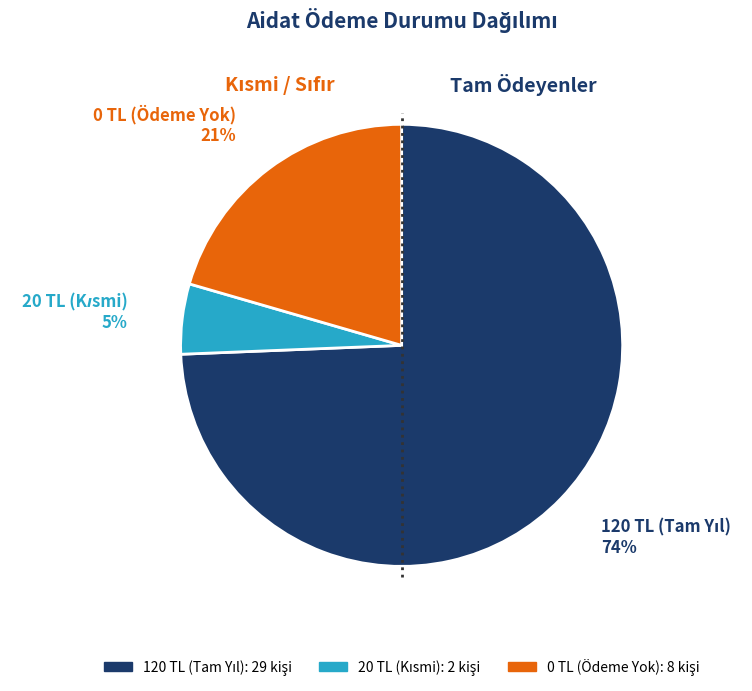

Is there a majority slice in this chart?

Yes